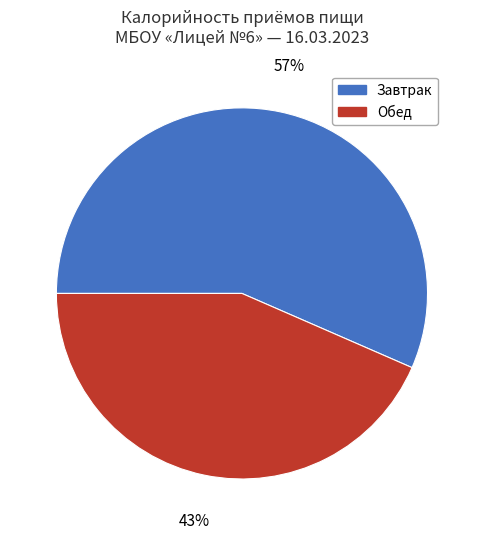

Do Обед and Завтрак together represent more than half of the pie?

Yes